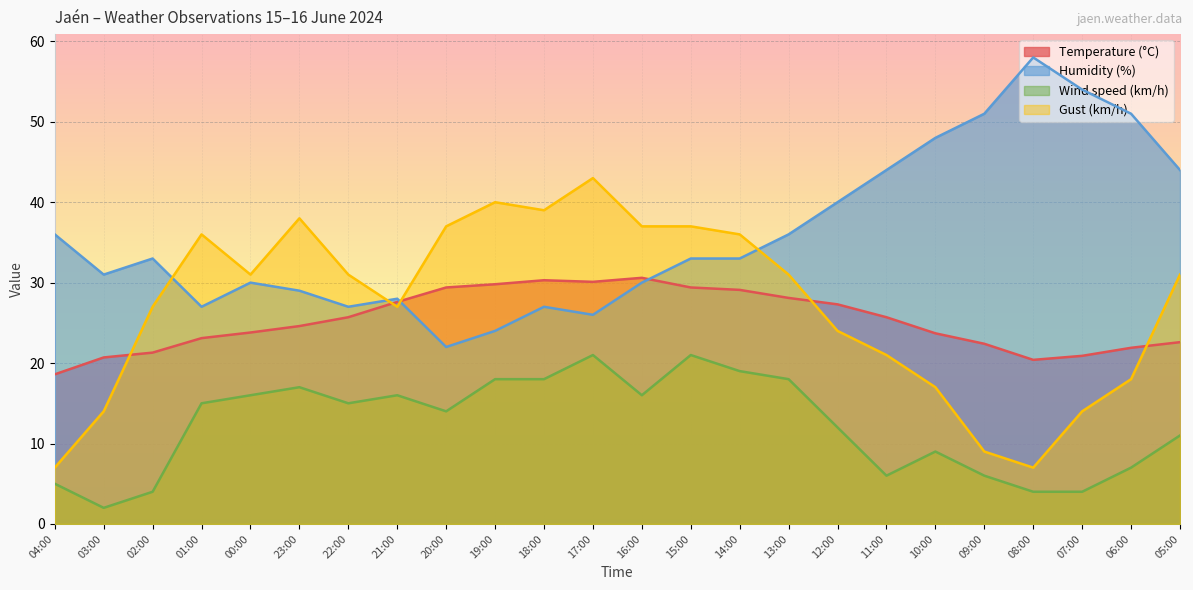

What is the approximate value of Gust (km/h) at 02:00?

27.0